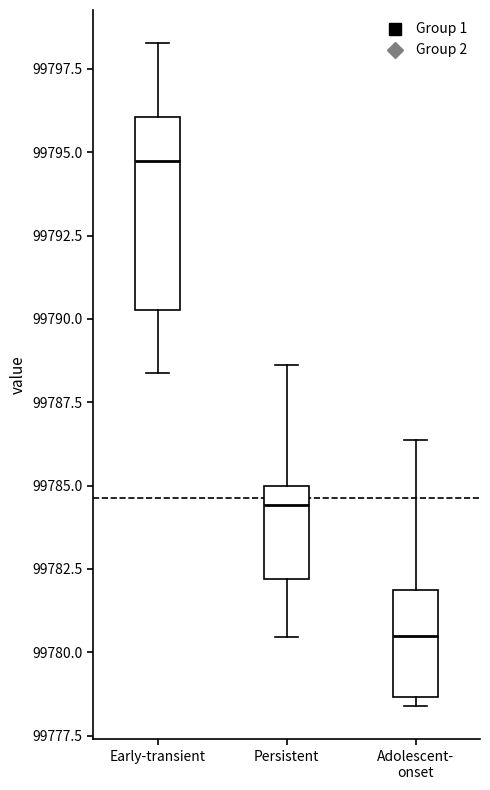

Reading left to right, read every box against the y-axis: the position of its median line, the range the box covers, and the ends of its whiskers. The values are not printed on the chart, so give them approximately, as read against the axis.

Early-transient: median 99794.5, box 99790.5 to 99796.0, whiskers 99788.5 to 99798.5
Persistent: median 99784.5, box 99782.0 to 99785.0, whiskers 99780.5 to 99788.5
Adolescent- onset: median 99780.5, box 99778.5 to 99782.0, whiskers 99778.5 (just below the box's lower edge) to 99786.5